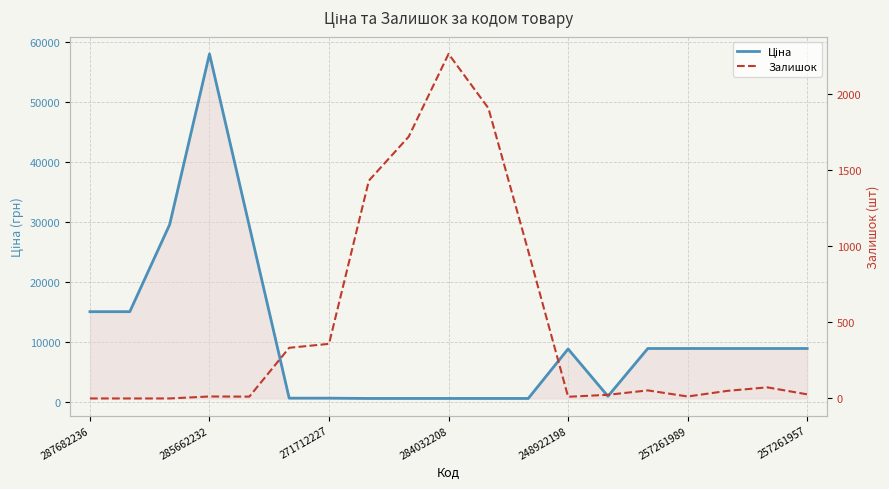

What is the label of the 8th point from the left?

7